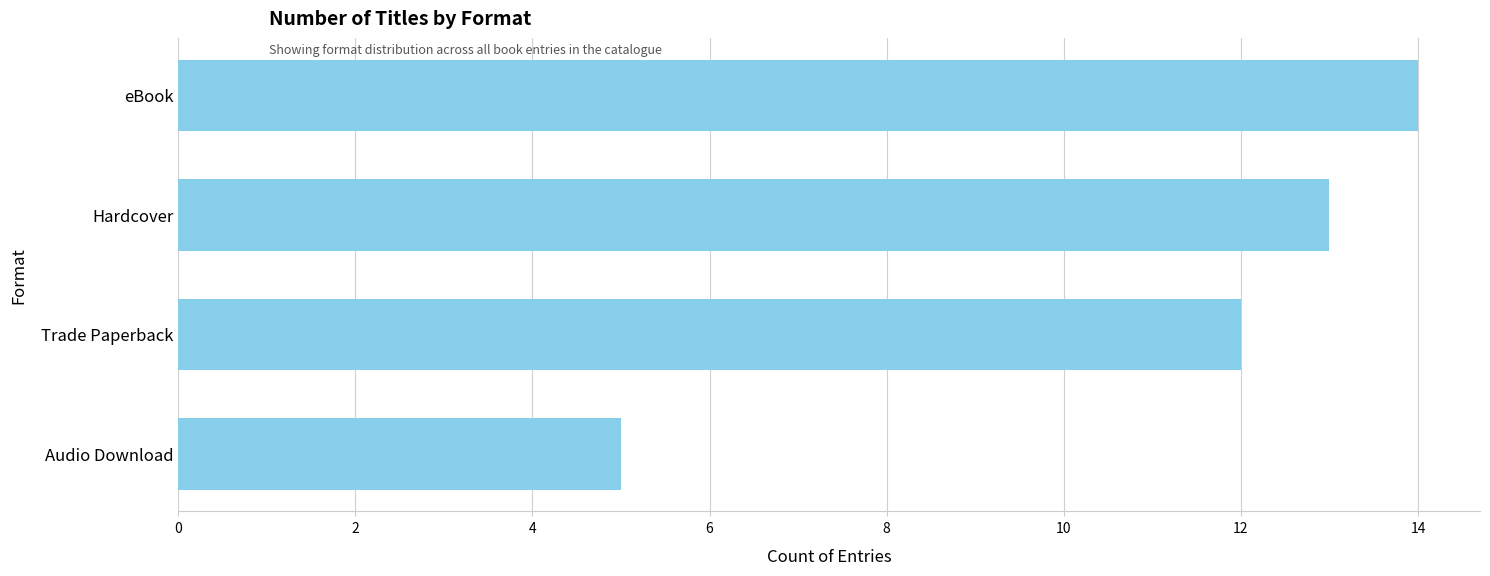

List the labels in order of value, smallest first.

Audio Download, Trade Paperback, Hardcover, eBook